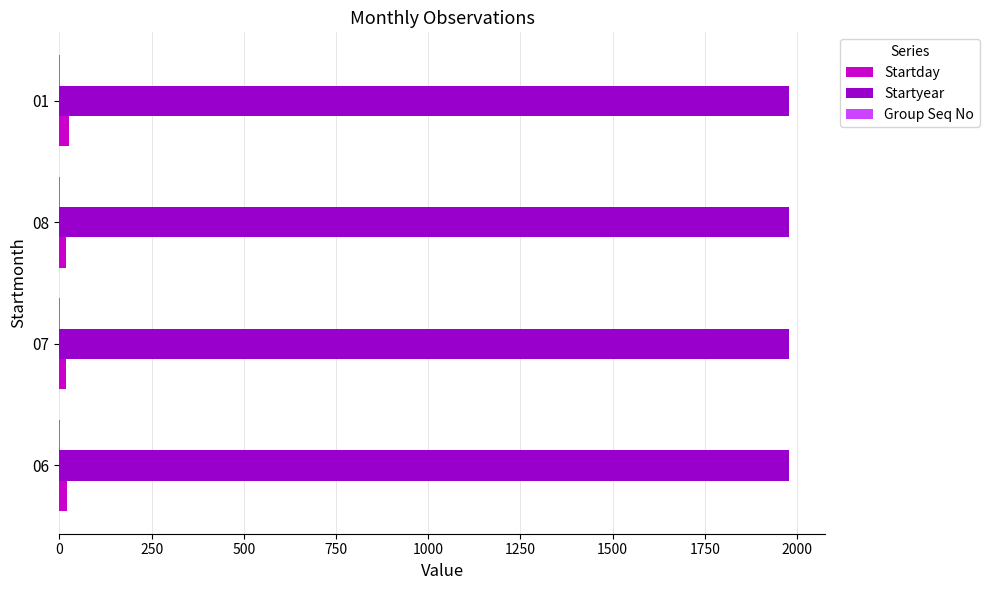

How many distinct data groups are displayed?

3